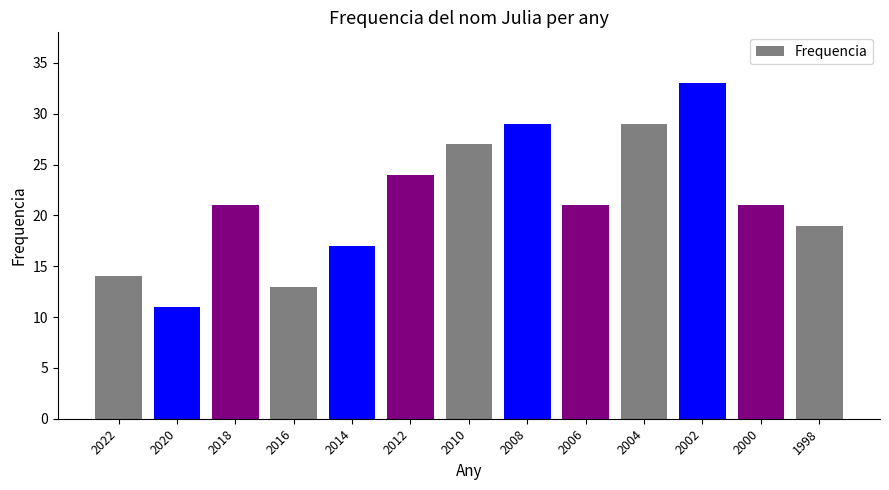

Which category has the highest value across all series?

2002